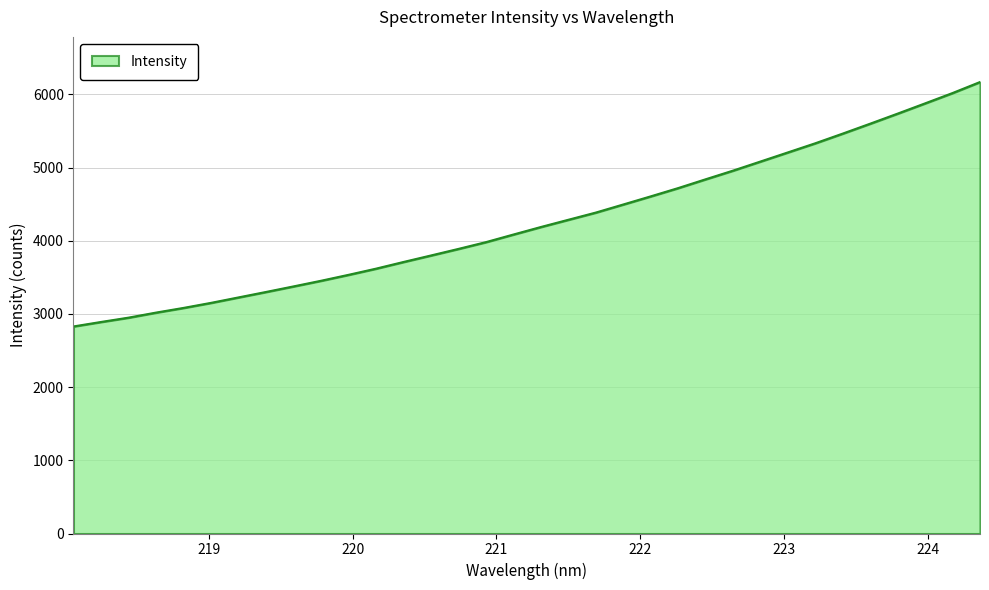

What is the difference between the maximum and minimum values?

3339.8